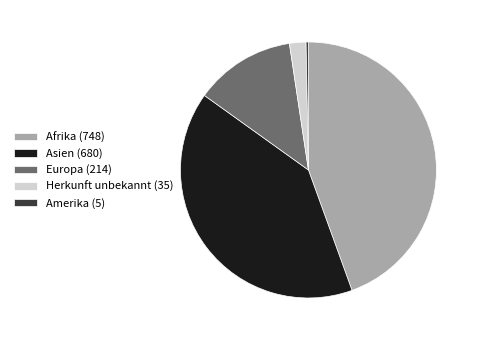

Which slice is the smallest?

Amerika (5)